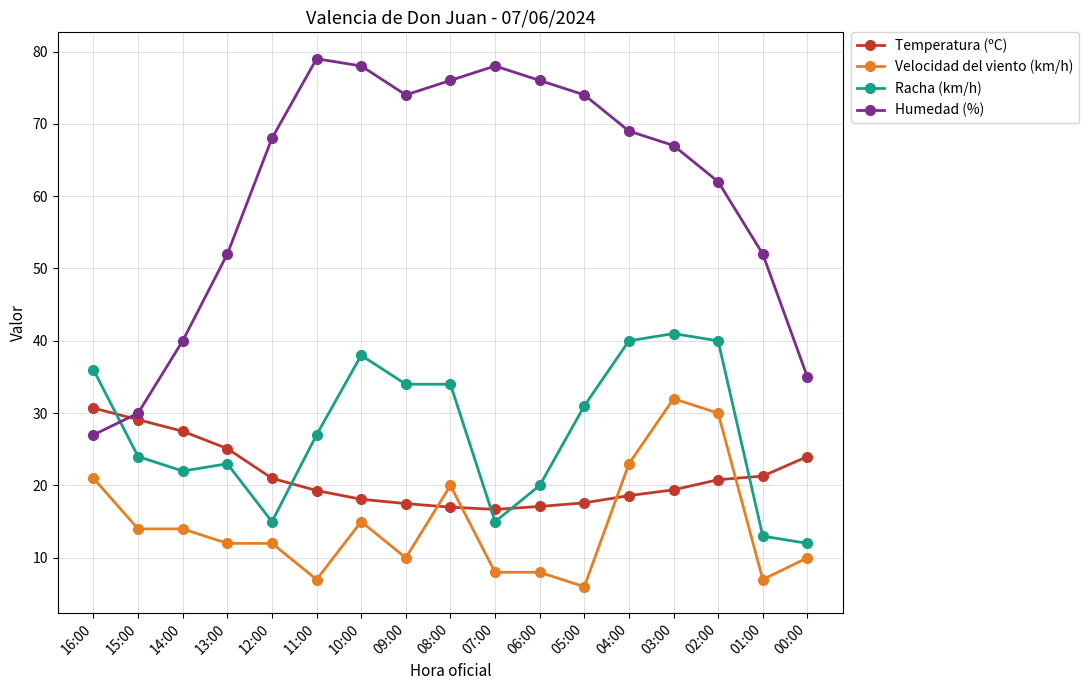

Where is Velocidad del viento (km/h) nearest to the value 19?

08:00